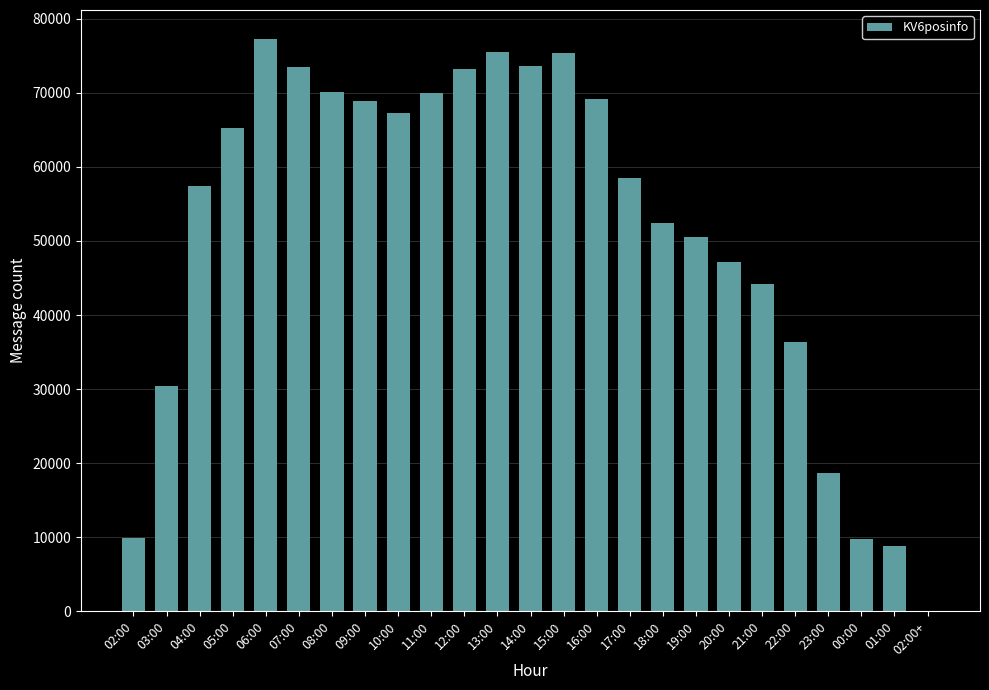

What is the ratio of the value at 06:00 to the value at 17:00?

1.3